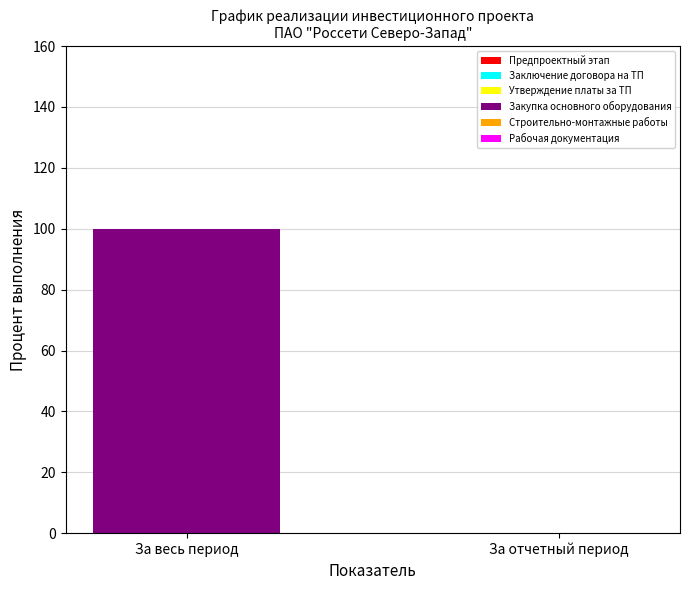

Are the bars horizontal?

No